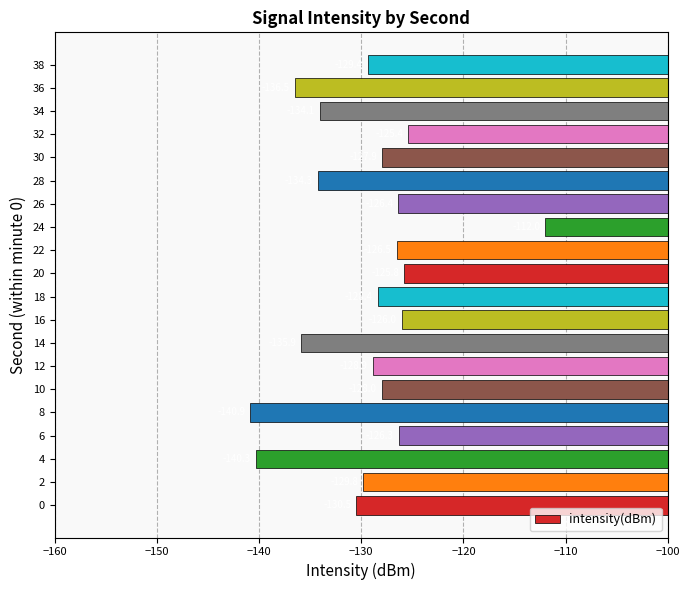

How many values are below -128?

11